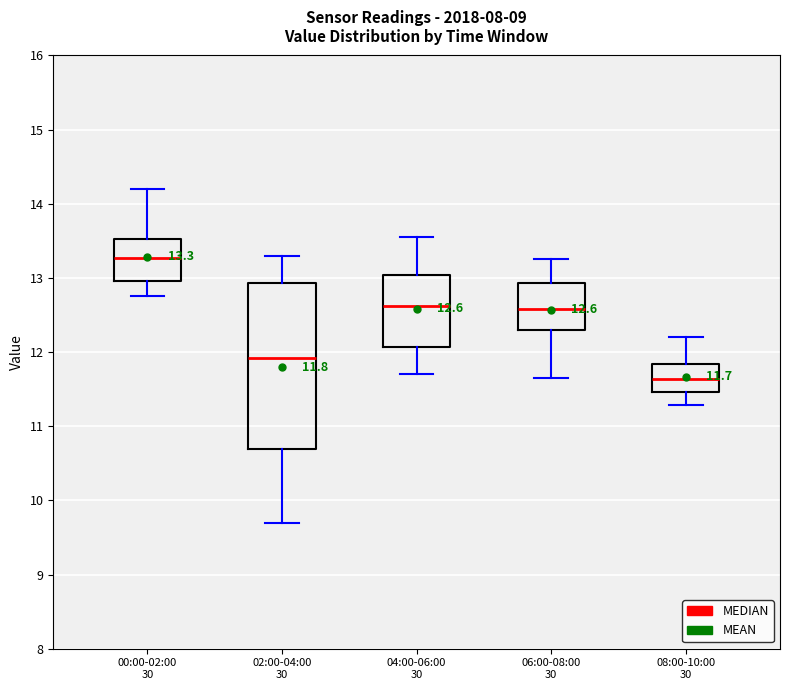

Which box's median line is the highest?

00:00-02:00 30